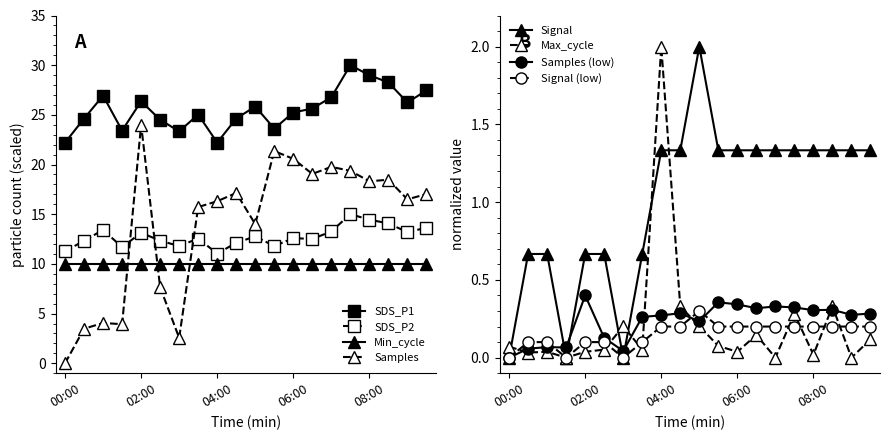

True or false: SDS_P1 and Min_cycle intersect in this chart.

False